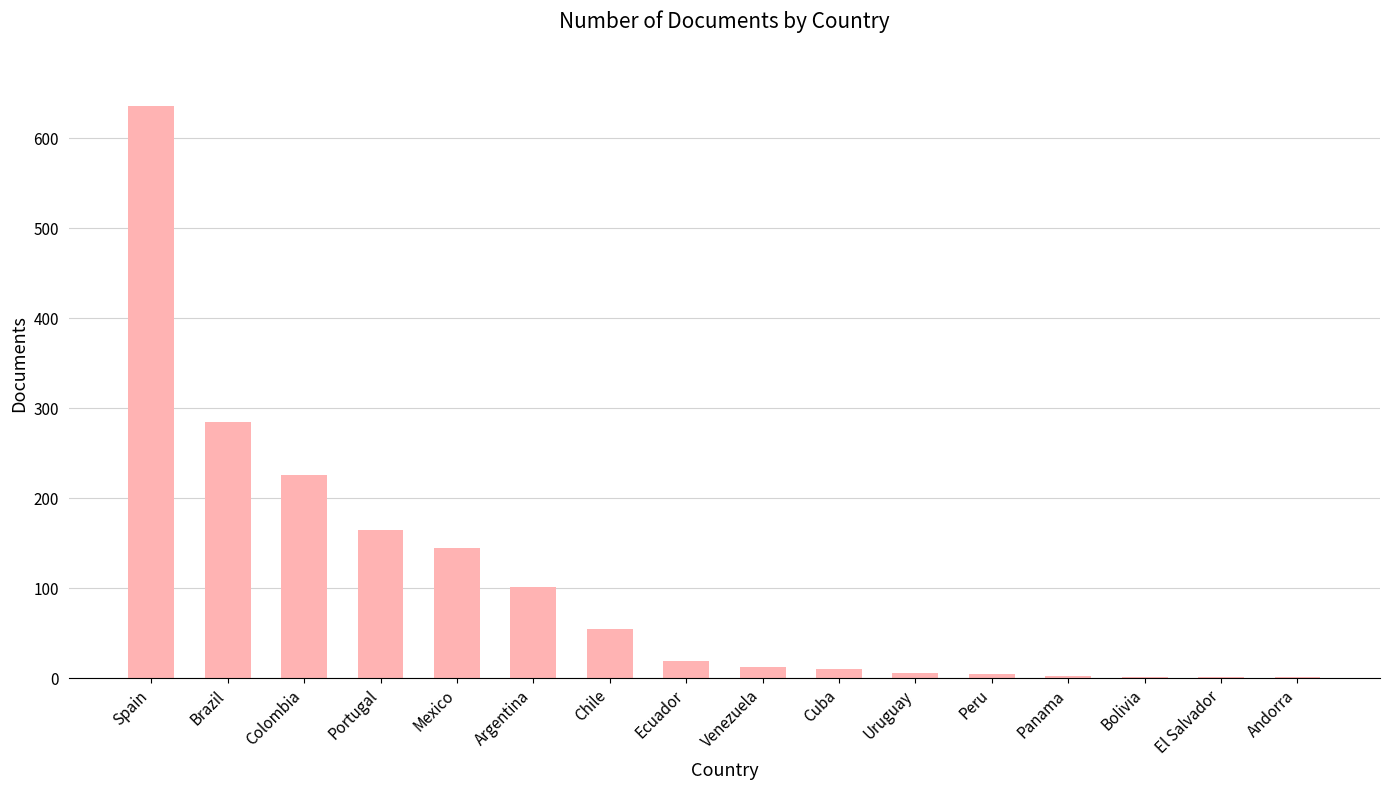

What is the sum of the values at Chile and Spain?

690